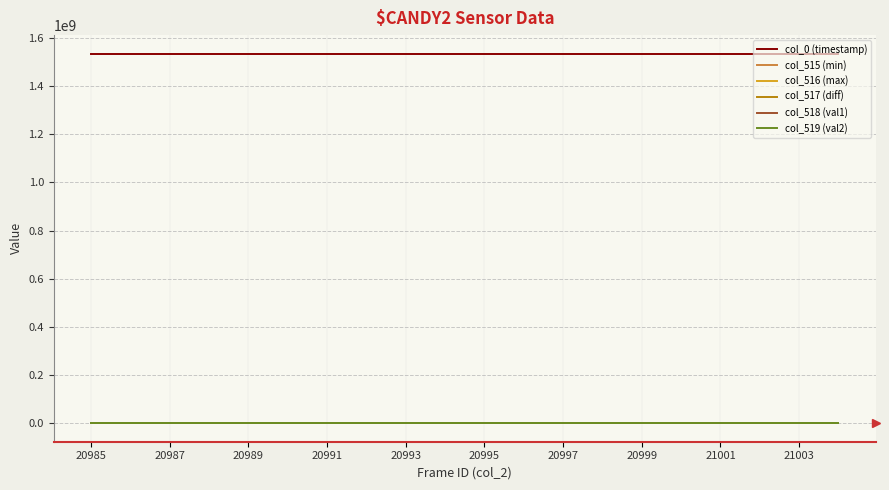

What is the greatest value displayed?

1535331867.2